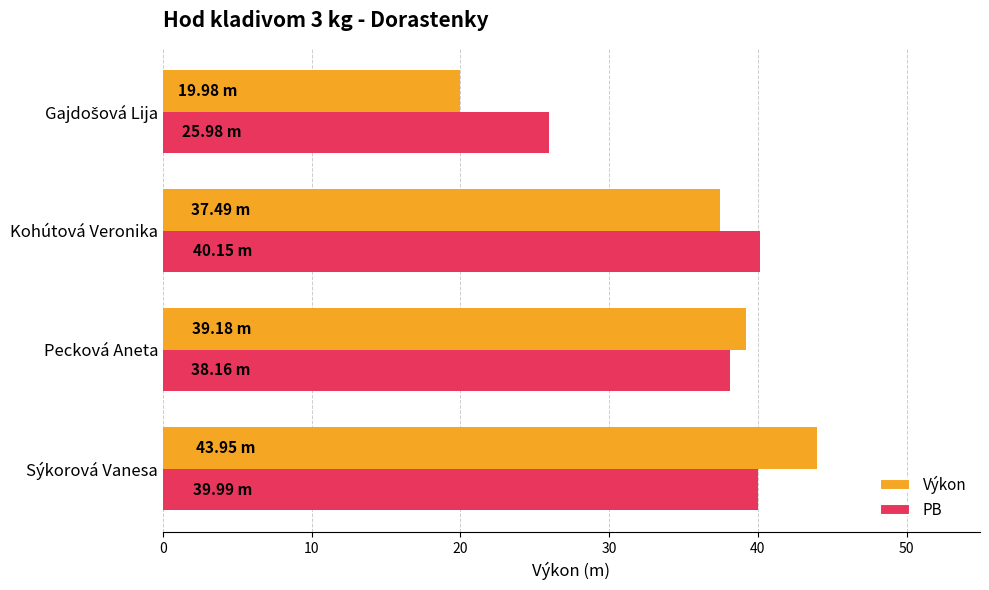

List the series in order of their overall mean, highest first.

PB, Výkon